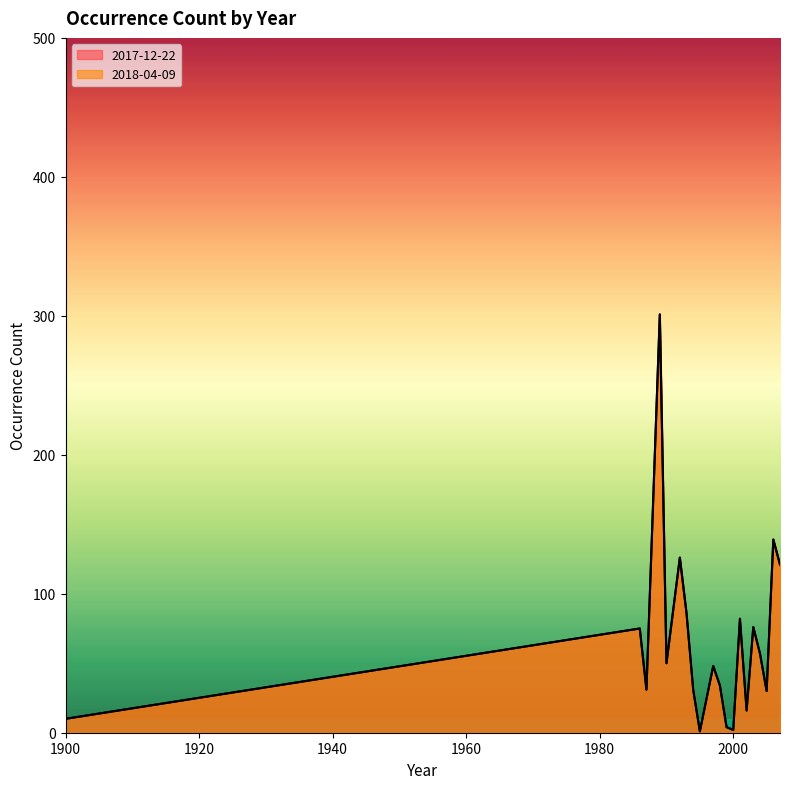

What is the total value across all series at 1987?

62